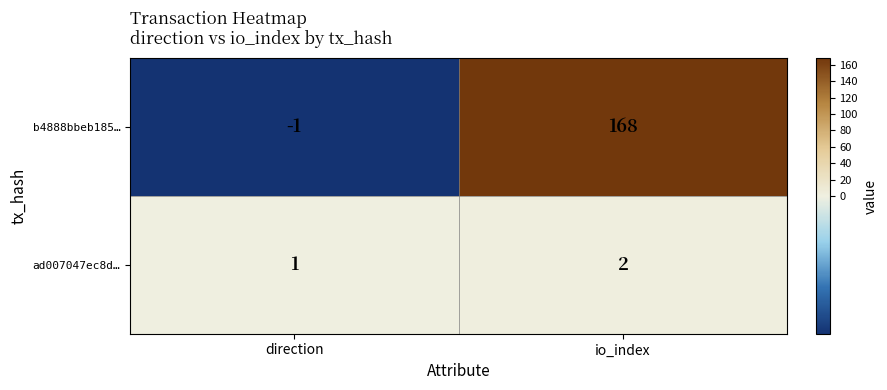

Count the number of categories in the chart.

2